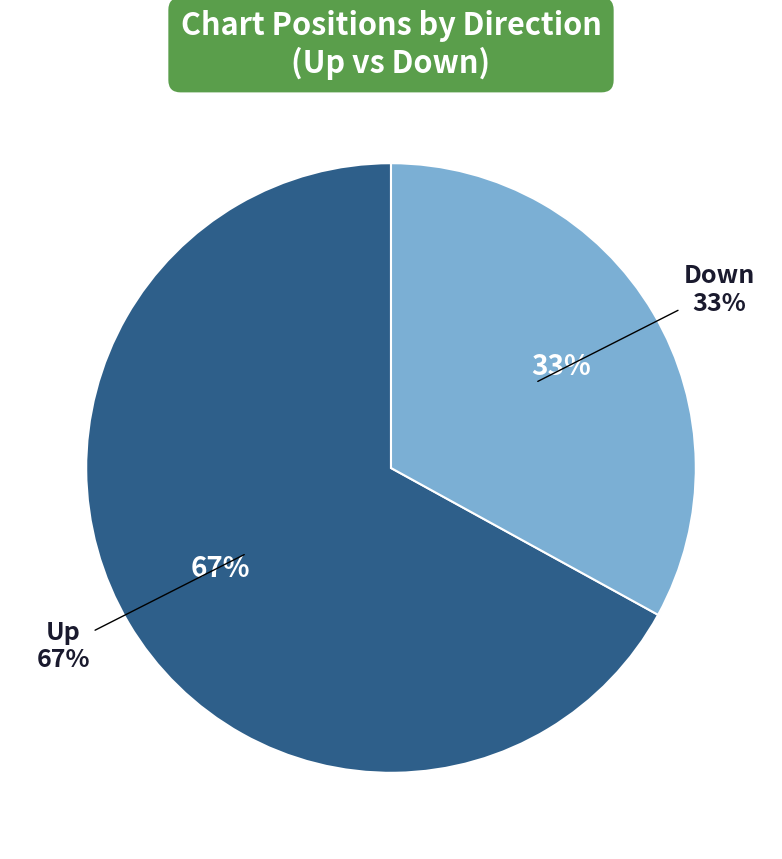

To the nearest percent, what is the average slice percentage?

50%